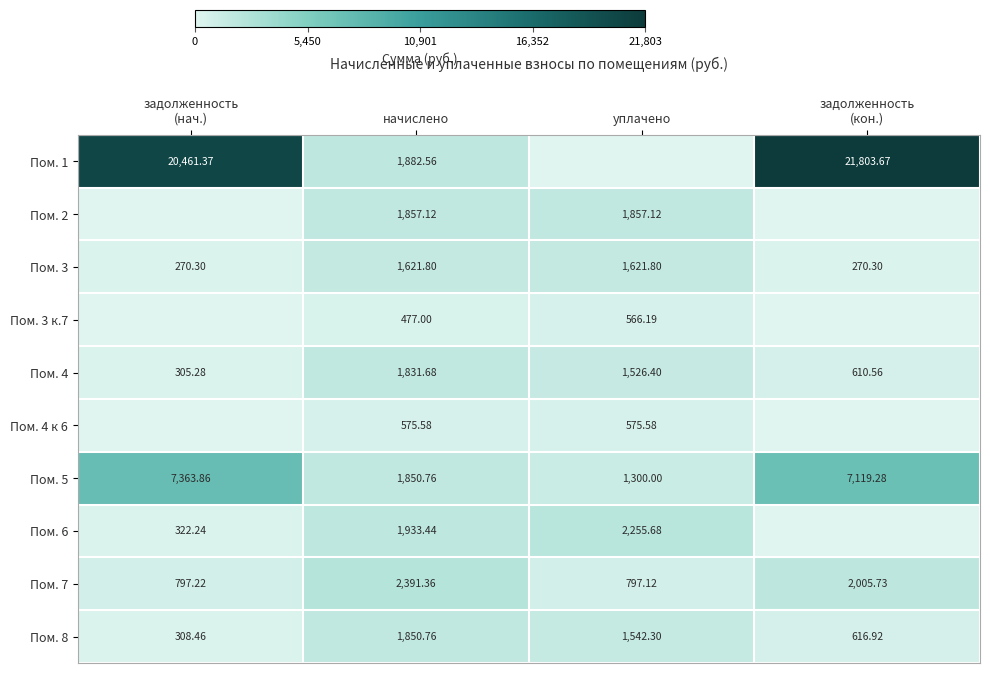

Which has a higher value, задолженность
(кон.) or задолженность
(нач.)?

задолженность
(кон.)